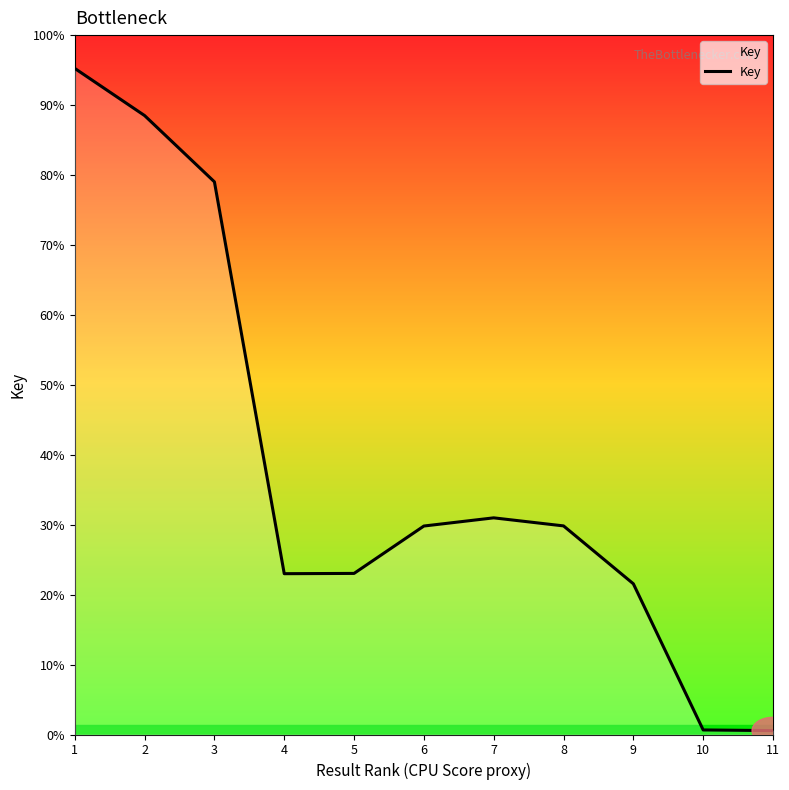

Does the chart have visible grid lines?

No